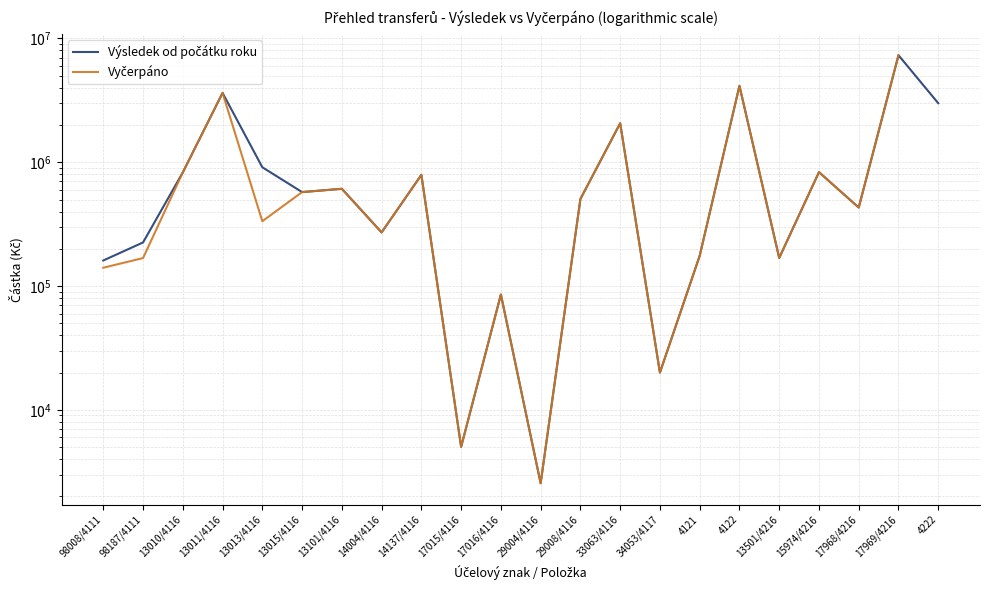

What position from the right is 13101/4116?

16